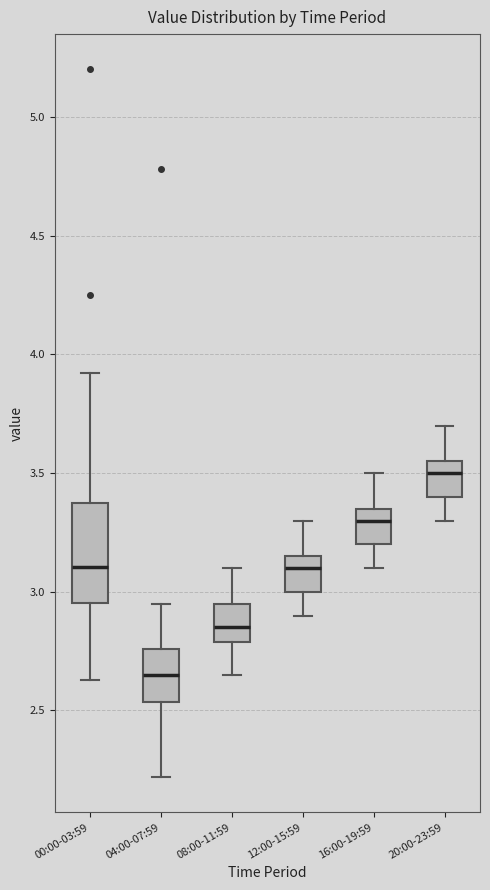

Where is the upper edge of the box for 16:00-19:59 on the y-axis? The values are not printed on the chart, so give them approximately, as read against the axis.

3.35